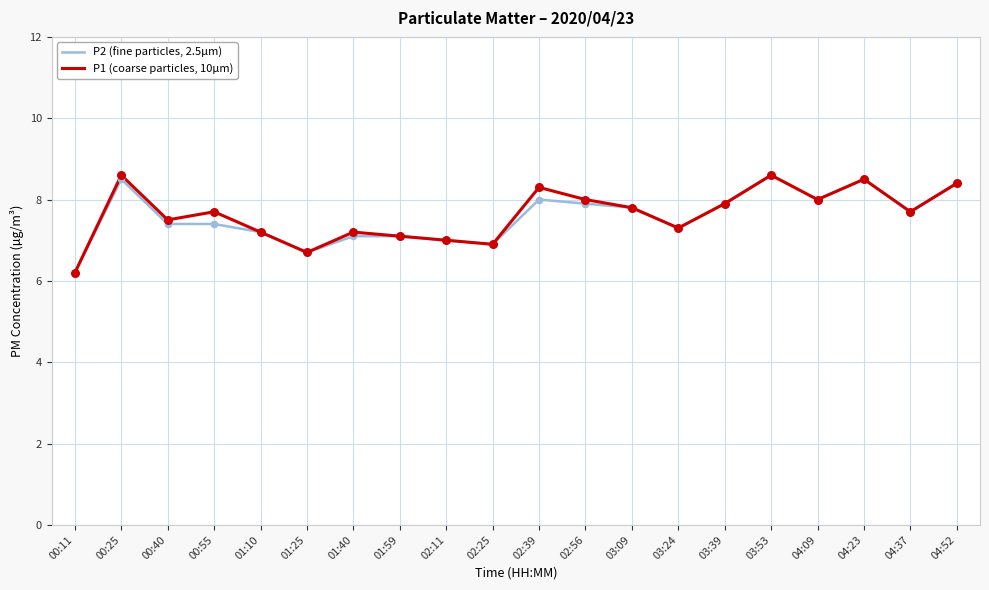

At how many categories does at least one series exceed 6?

20